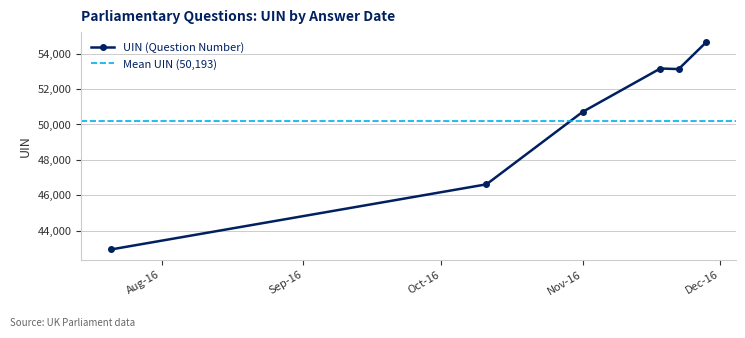

The value at 2016-11-22 is 91259. True or false?

False